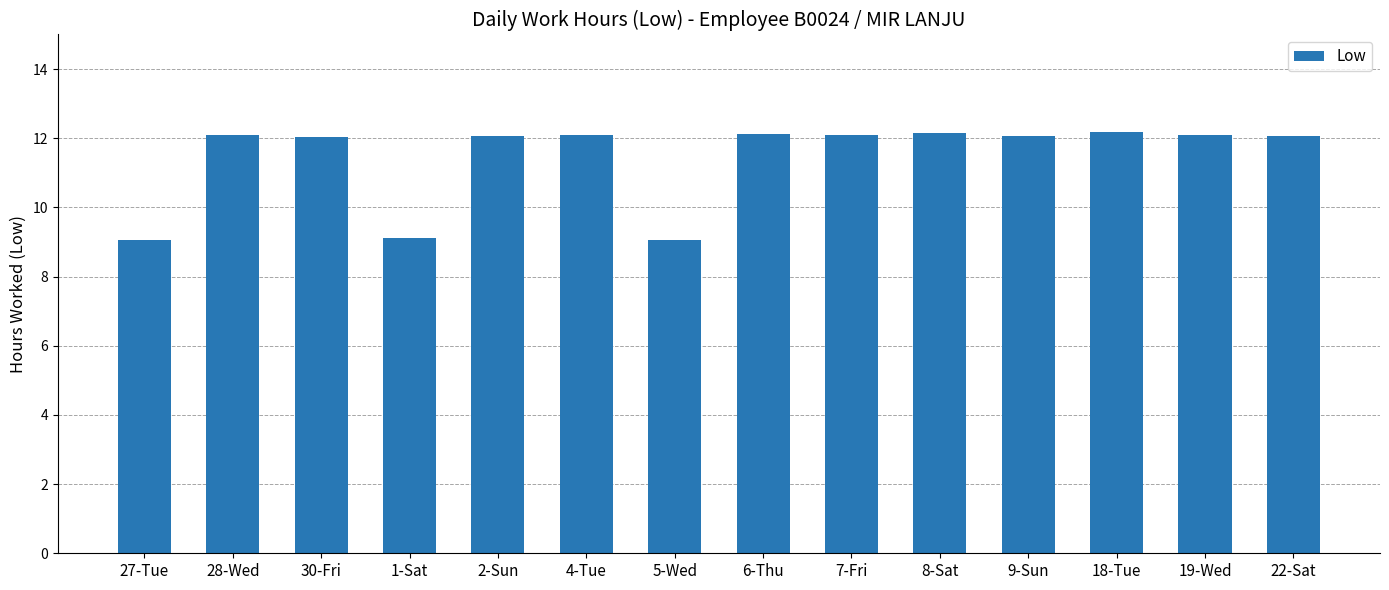

What is the value of the 13th bar from the left?

12.1